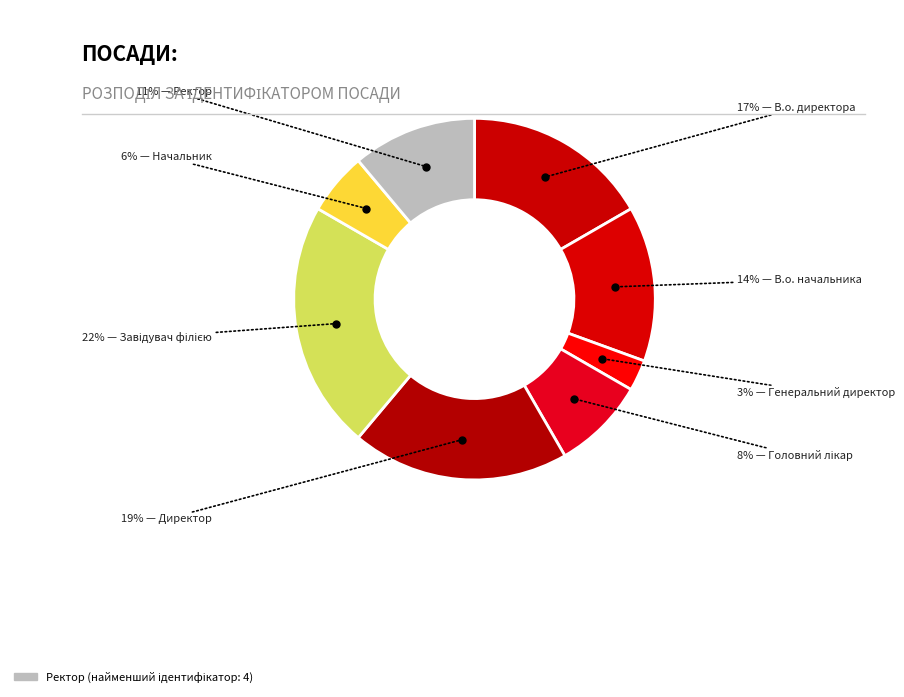

Rank the categories by value from highest to lowest.

Завідувач філією, Директор, В.о. директора, В.о. начальника, Ректор, Головний лікар, Начальник, Генеральний директор